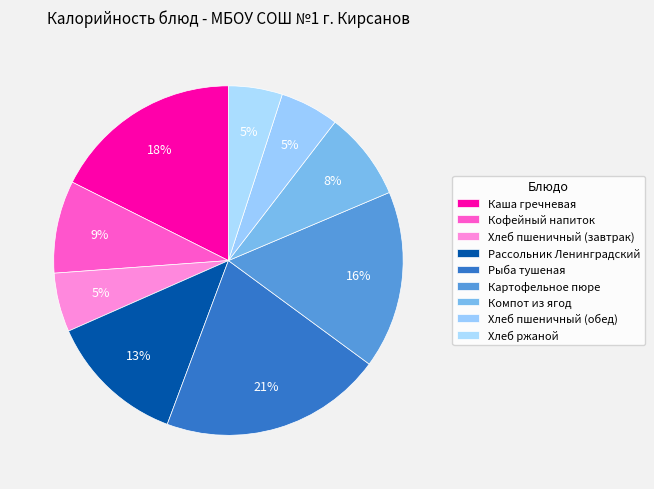

To the nearest percent, what percentage of the pie is Кофейный напиток?

9%